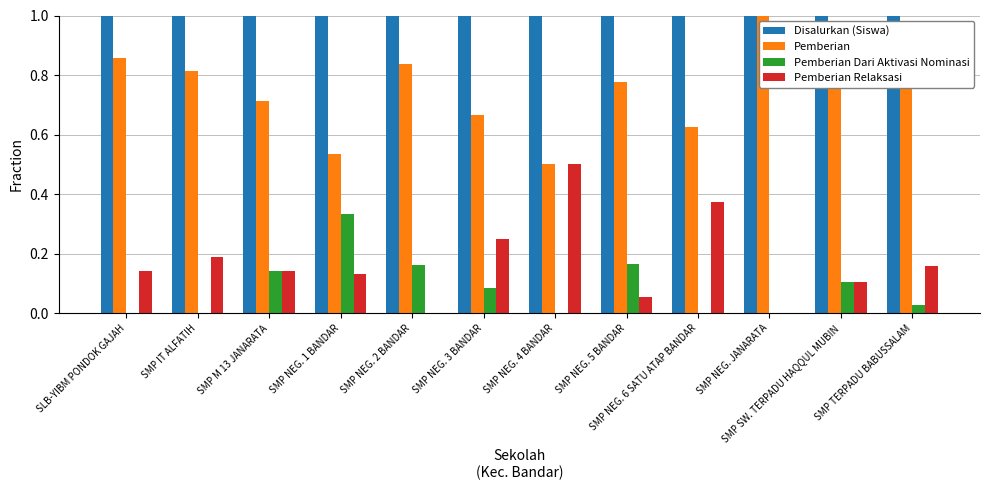

The Pemberian Dari Aktivasi Nominasi series shows 0.2 at SMP NEG. 6 SATU ATAP BANDAR. True or false?

False